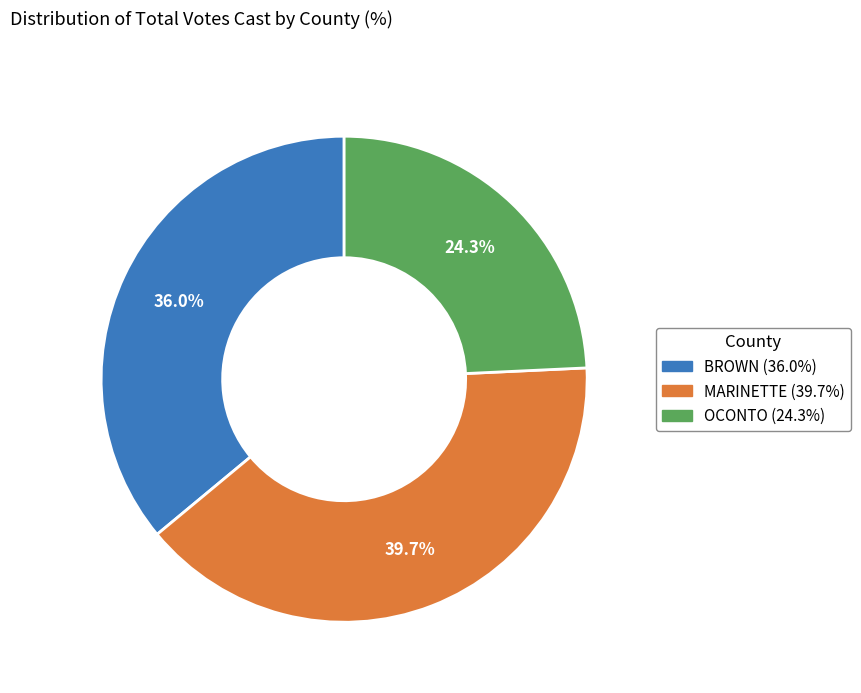

Which has a higher value, MARINETTE or OCONTO?

MARINETTE